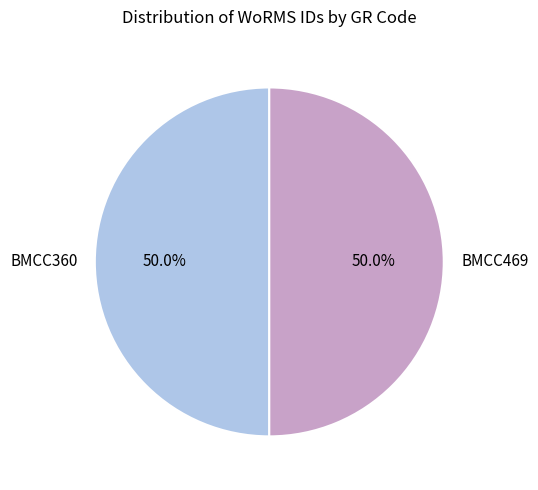

Is it true that BMCC469 is 50% of the pie?

True